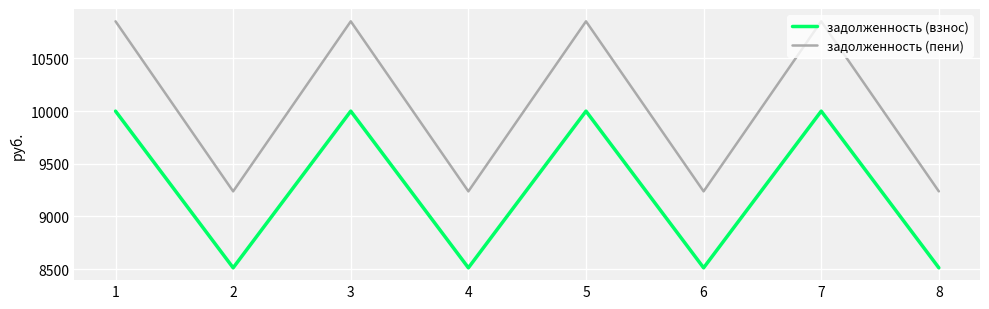

What is the sum of all задолженность (пени) values?

80362.4